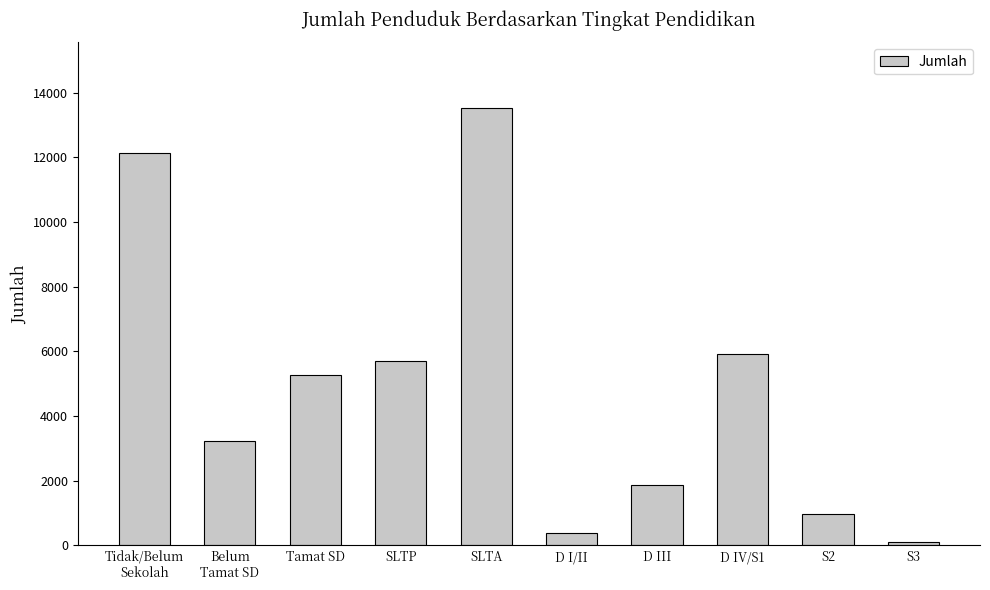

Reading left to right, list all the values displayed in this chart.

Tidak/Belum
Sekolah=12140	Belum
Tamat SD=3229	Tamat SD=5256	SLTP=5710	SLTA=13528	D I/II=385	D III=1859	D IV/S1=5933	S2=982	S3=105